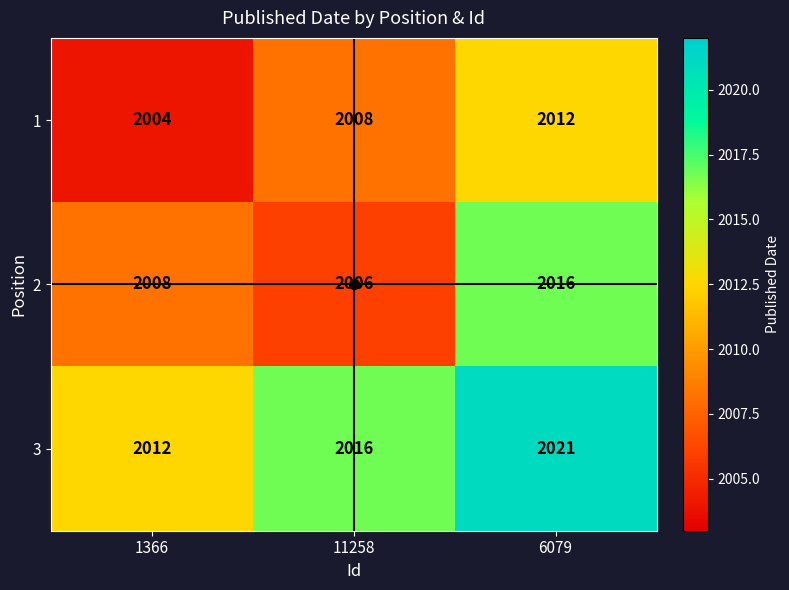

Rank the series by their average value, from highest to lowest.

3, 2, 1